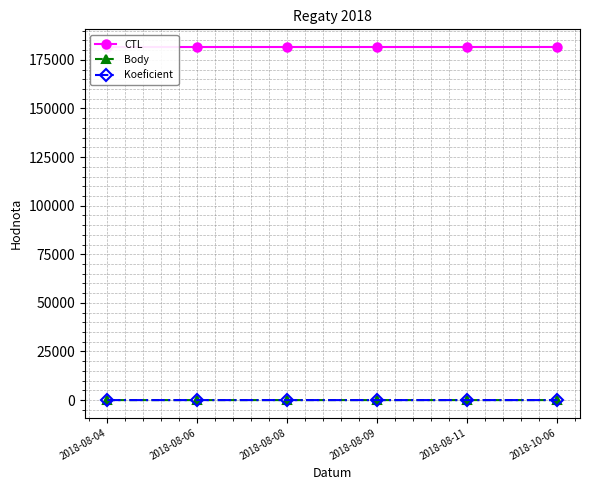

True or false: Koeficient has more than 0 interior local peaks.

True